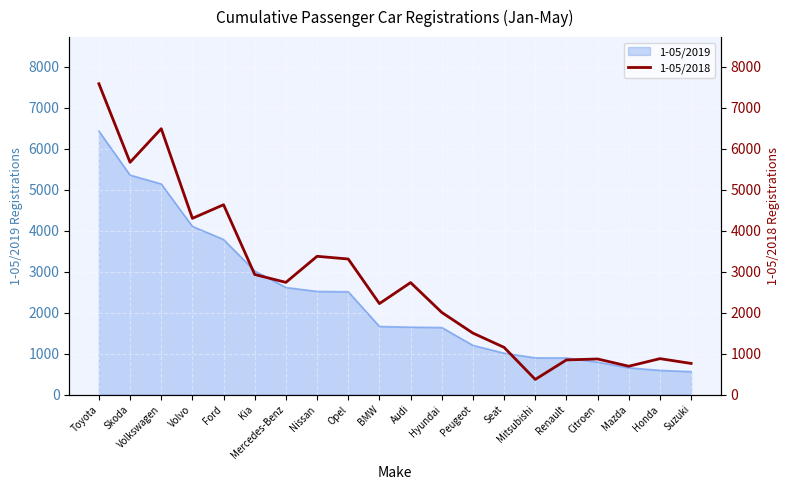

Does the chart display data point markers on the line(s)?

No